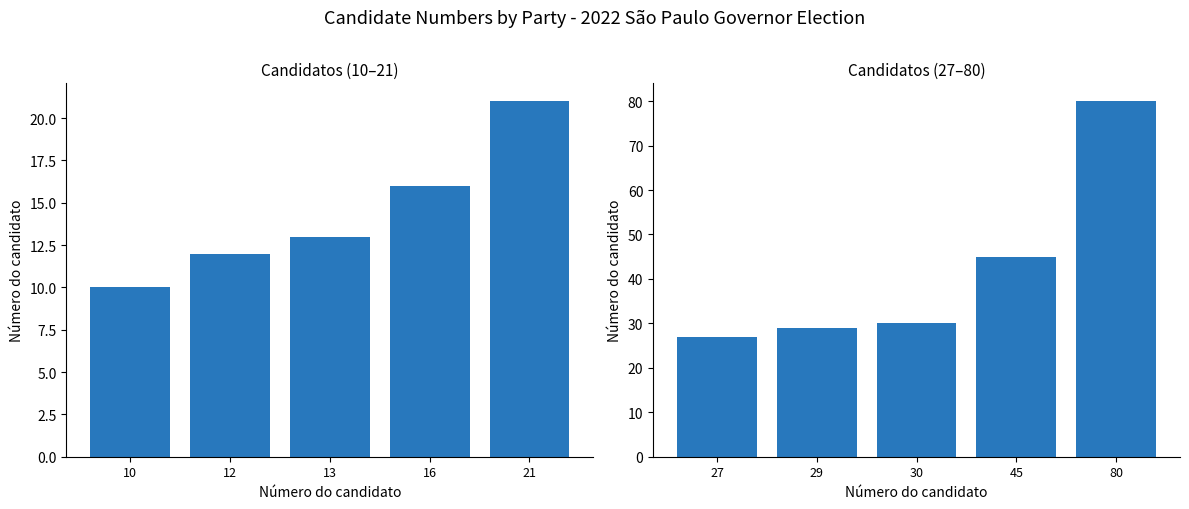

What is the minimum value for Número do candidato (first 5)?

10